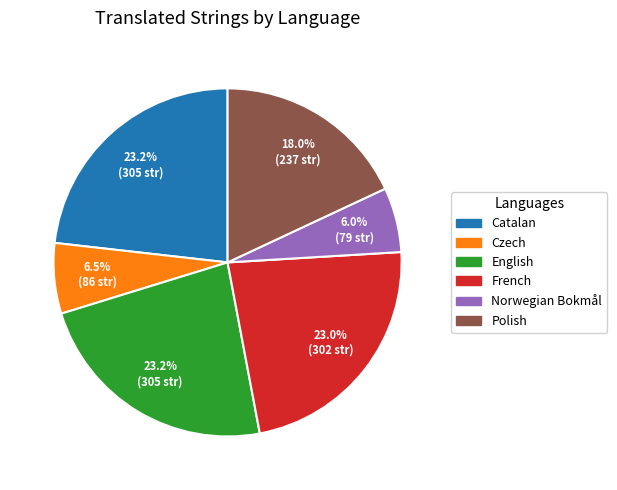

Does Catalan account for over 50% of the chart?

No